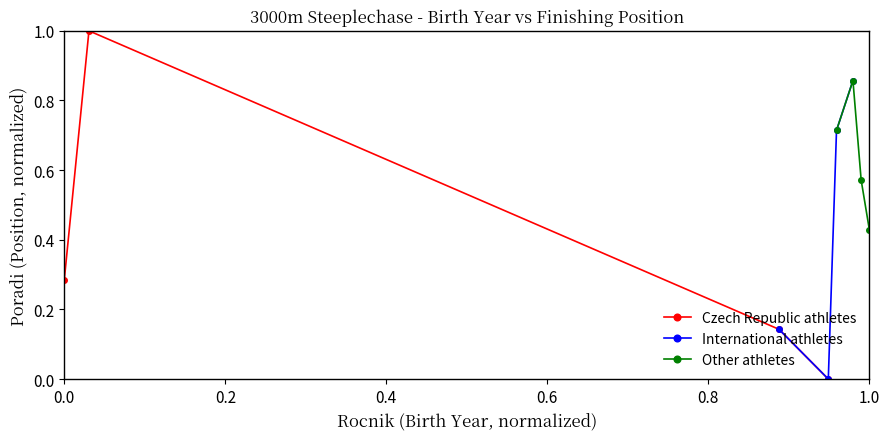

How many categories are shown in the chart?

4